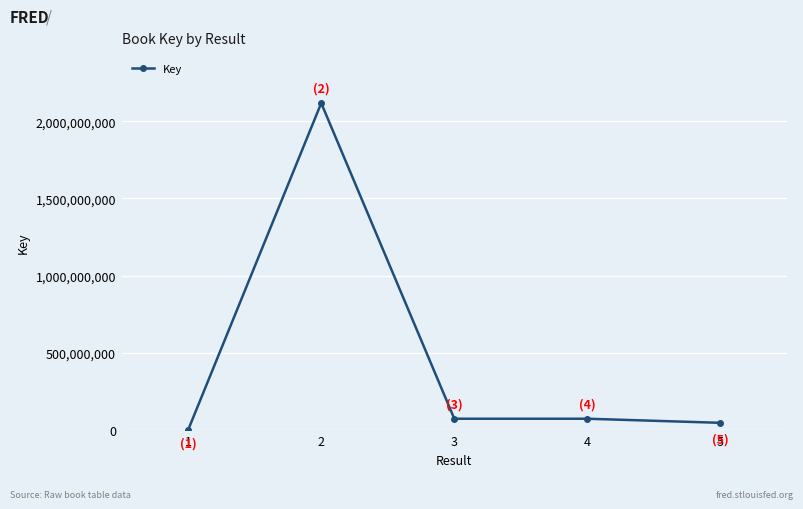

Approximately how many times larger is the value at 2 compared to 1?

392708.5